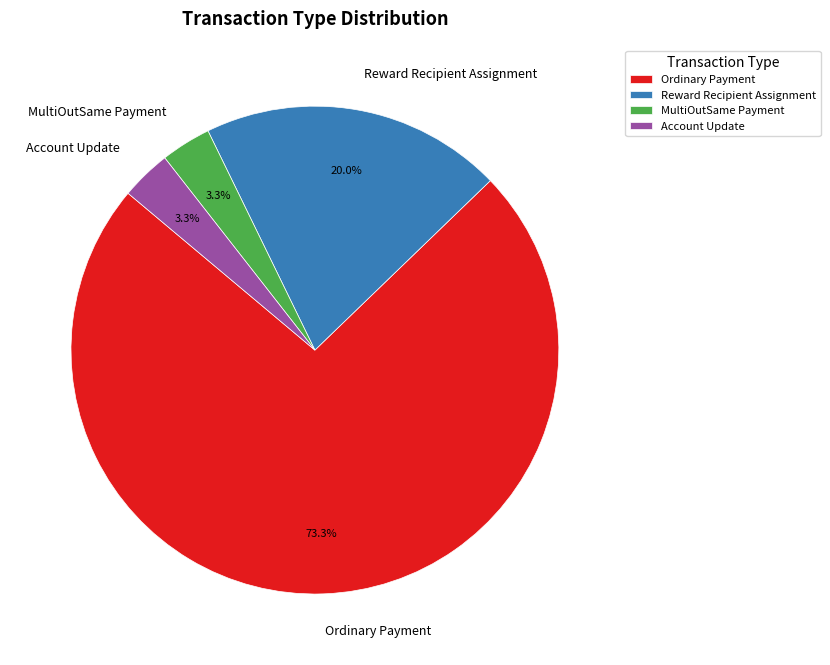

Is there a majority slice in this chart?

Yes